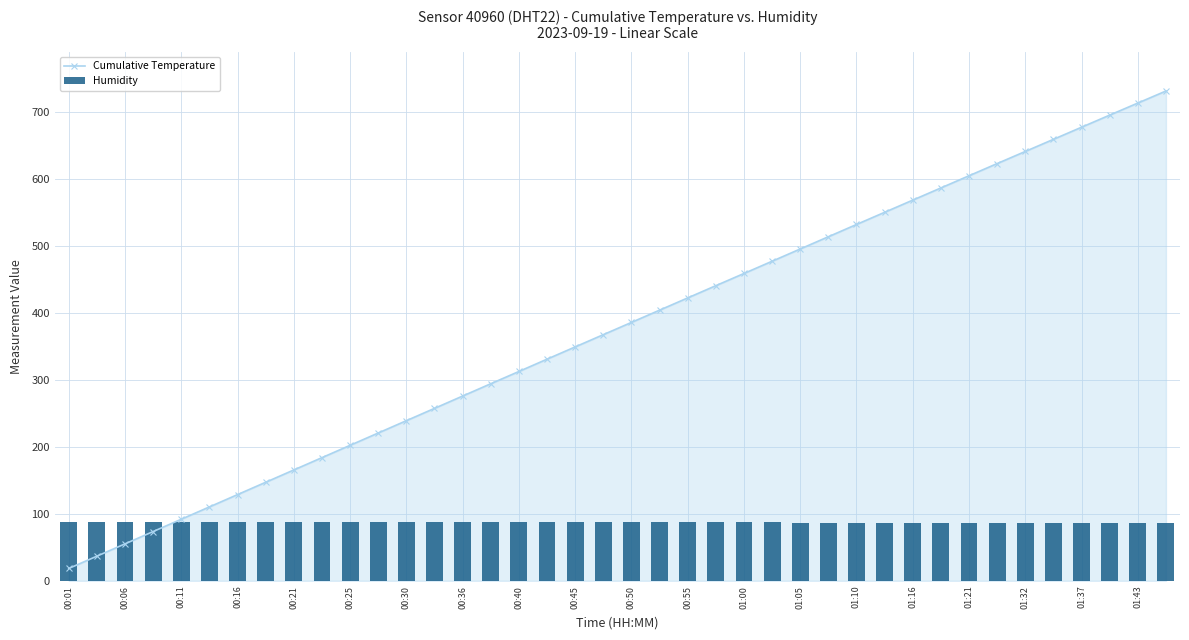

How many categories are shown in the chart?

40